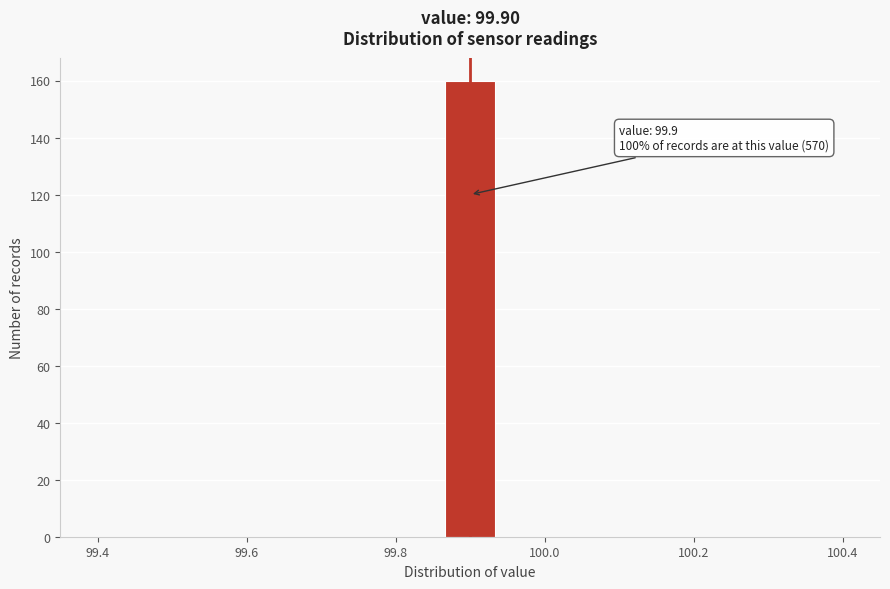

Read against the x-axis, roughly where is the centre of the tallest bar?

99.90